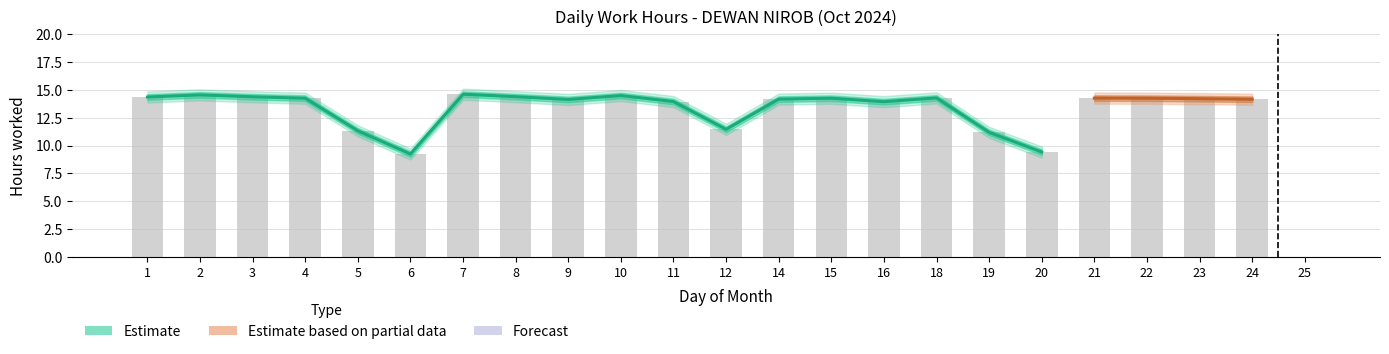

At how many categories does at least one series exceed 13?

17